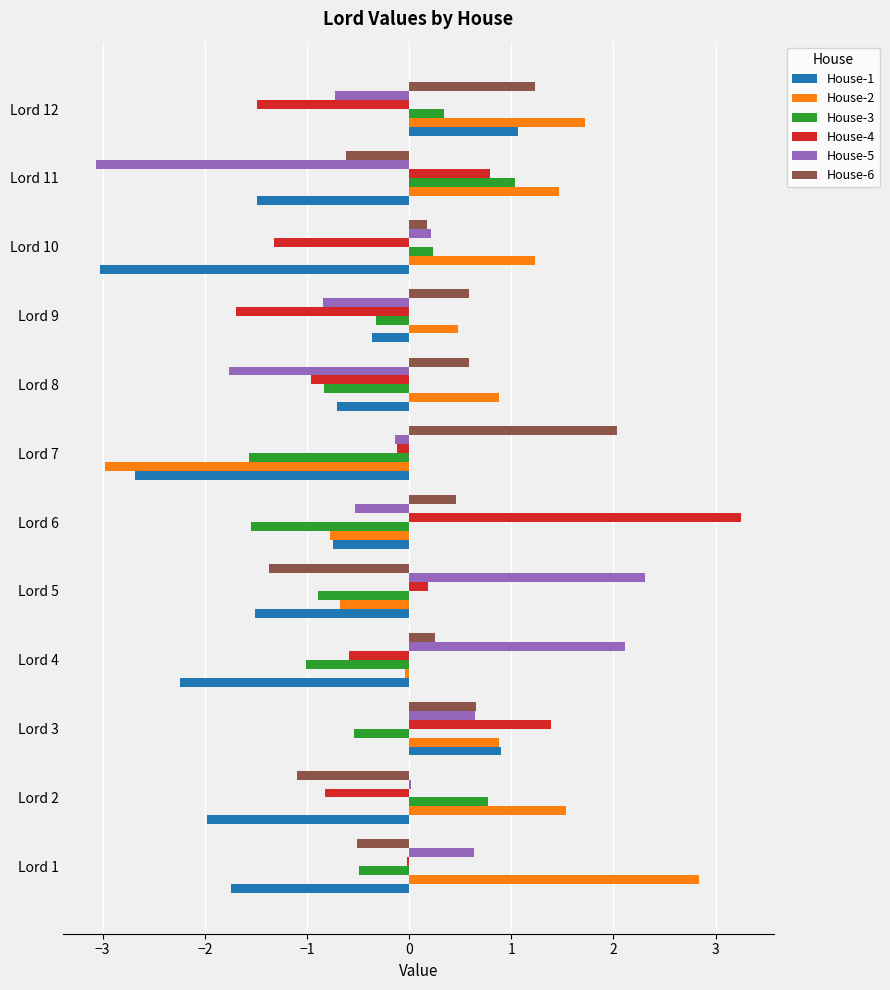

What is the average value of the House-4 series?

-0.1